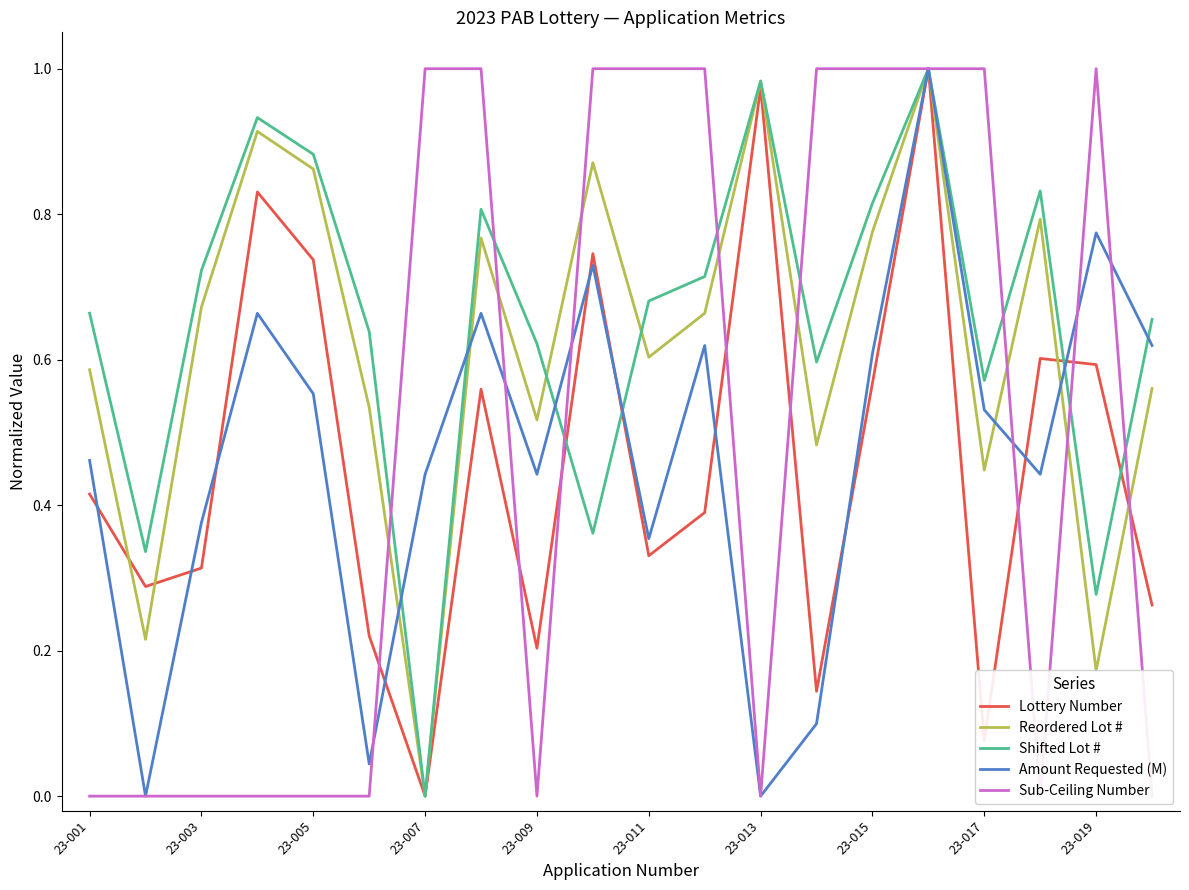

What is the difference between the maximum and minimum values in the Reordered Lot # series?

1.0